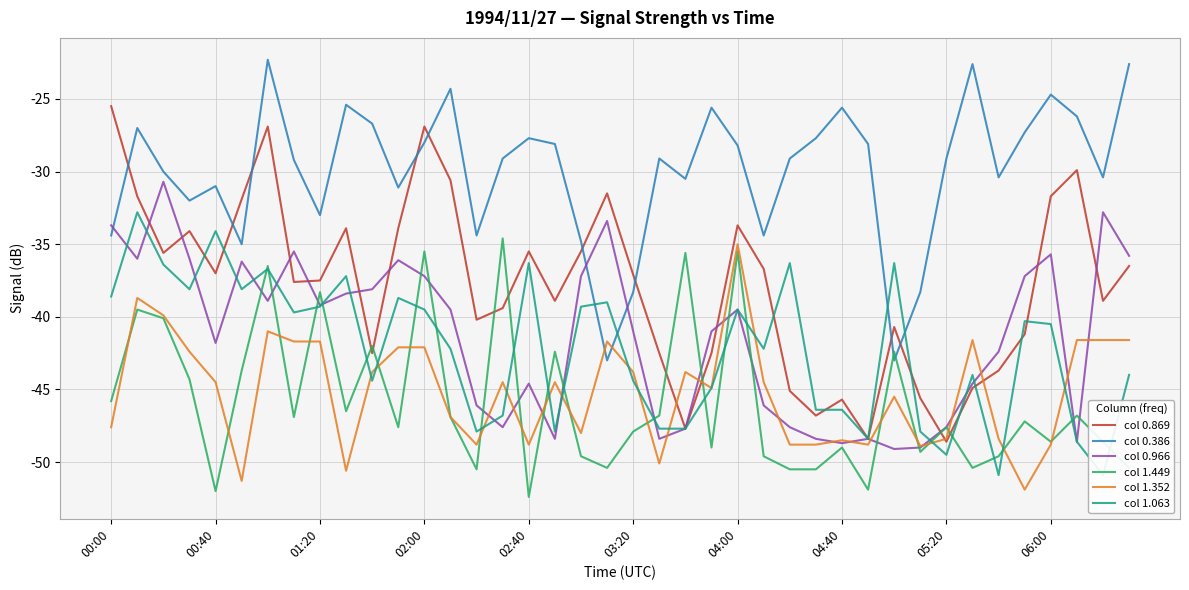

Between 26 and 23, which is larger?

23